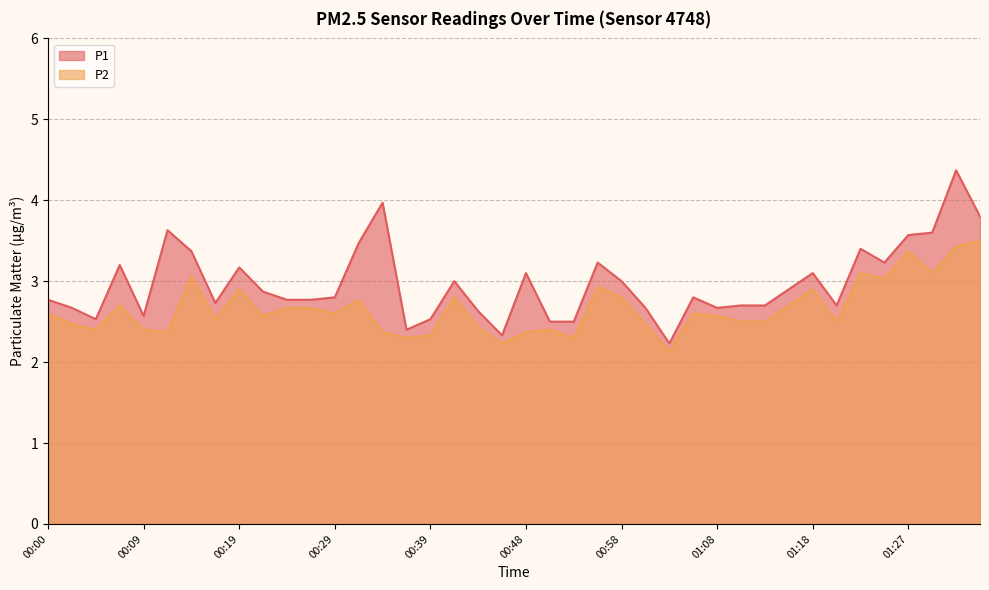

What are all the series names shown in the legend?

P1, P2